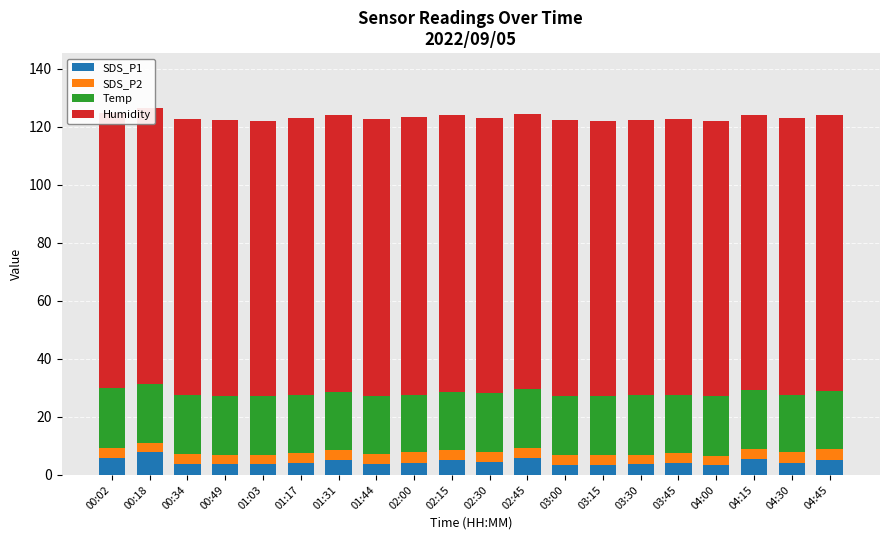

Is it true that Temp equals 27.4 at 00:49?

False